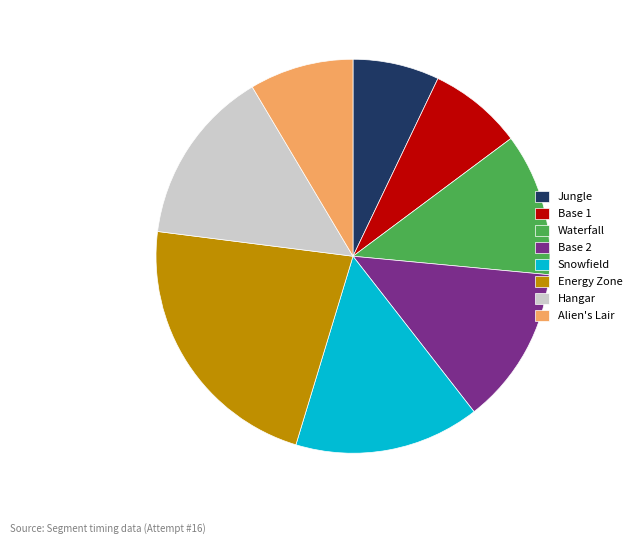

Is it true that Base 1 is 14% of the pie?

False